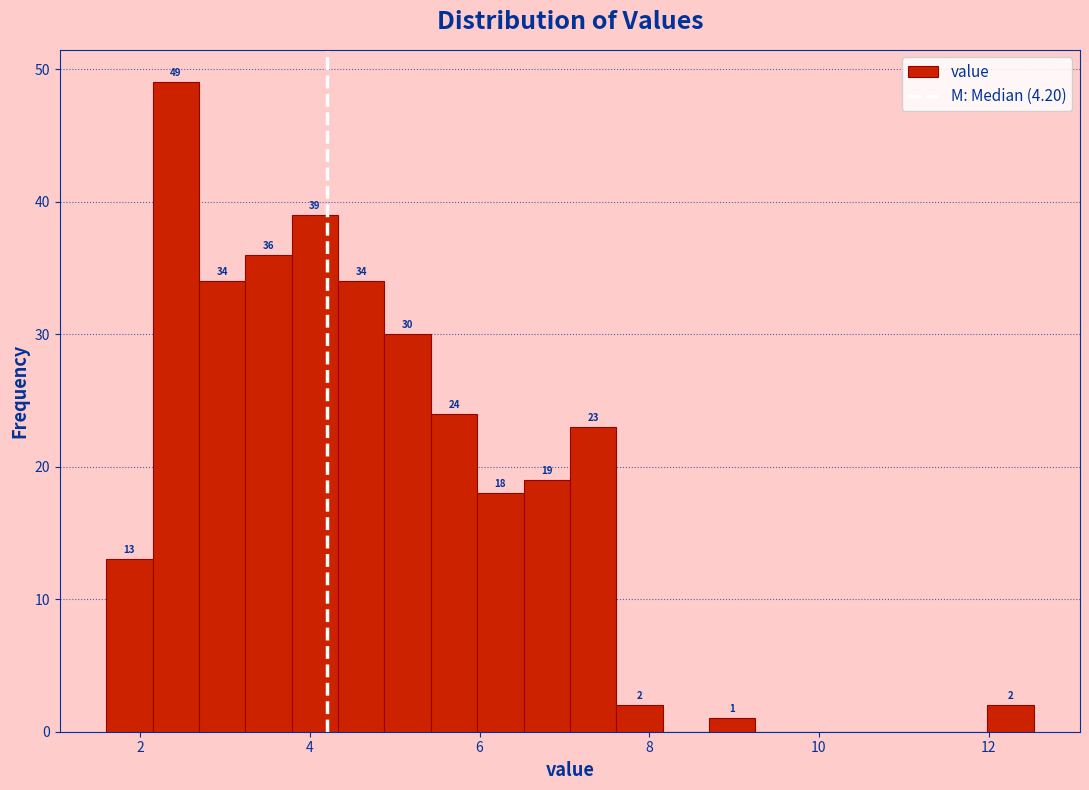

Around what value on the x-axis is the tallest bar? Give the approximate position of its centre, as read against the axis.

2.4